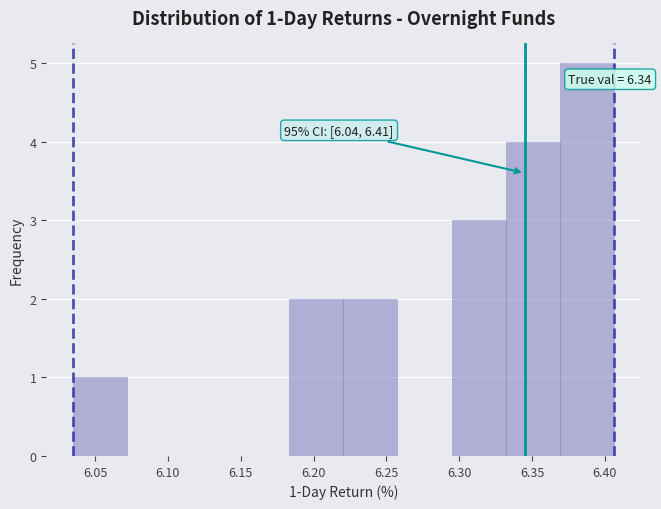

Which range on the x-axis has the tallest bar?

6.370 to 6.405